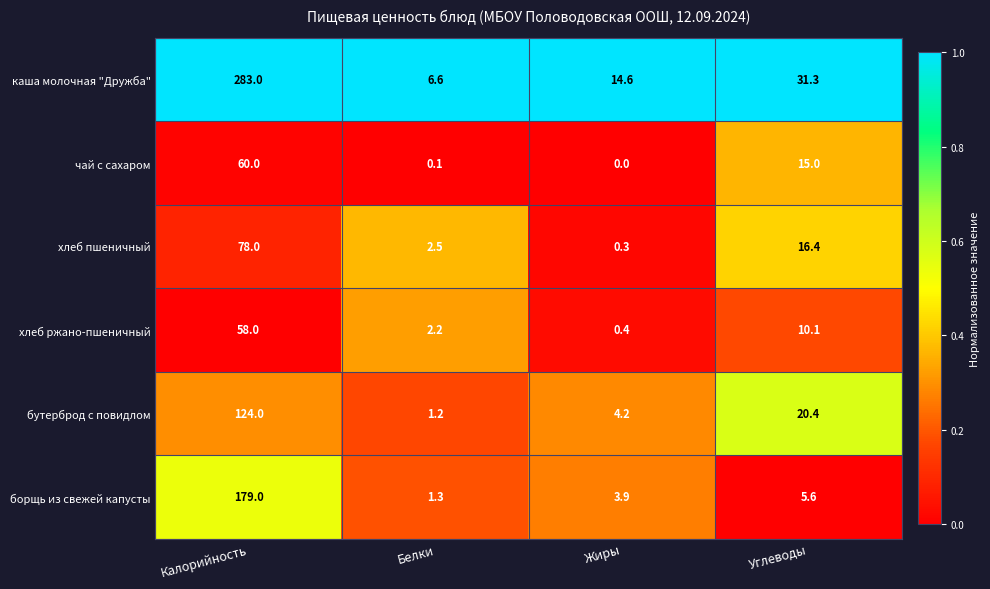

What is the total value across all series at Калорийность?

782.0